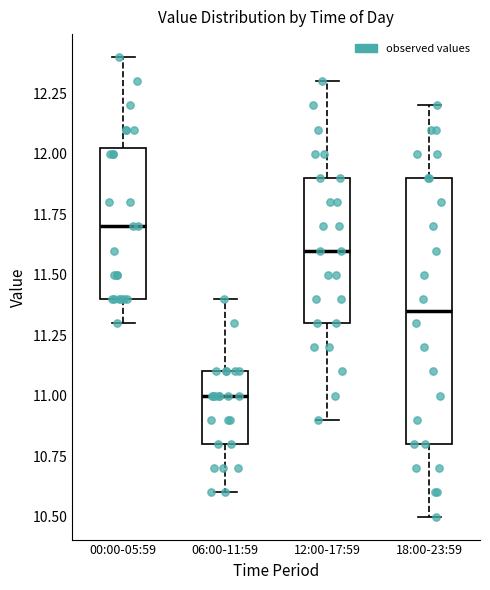

Reading left to right, read every box against the y-axis: the position of its median line, the range the box covers, and the ends of its whiskers. The values are not printed on the chart, so give them approximately, as read against the axis.

00:00-05:59: median 11.70, box 11.40 to 12.05, whiskers 11.30 to 12.40
06:00-11:59: median 11.00, box 10.80 to 11.10, whiskers 10.60 to 11.40
12:00-17:59: median 11.60, box 11.30 to 11.90, whiskers 10.90 to 12.30
18:00-23:59: median 11.35, box 10.80 to 11.90, whiskers 10.50 to 12.20